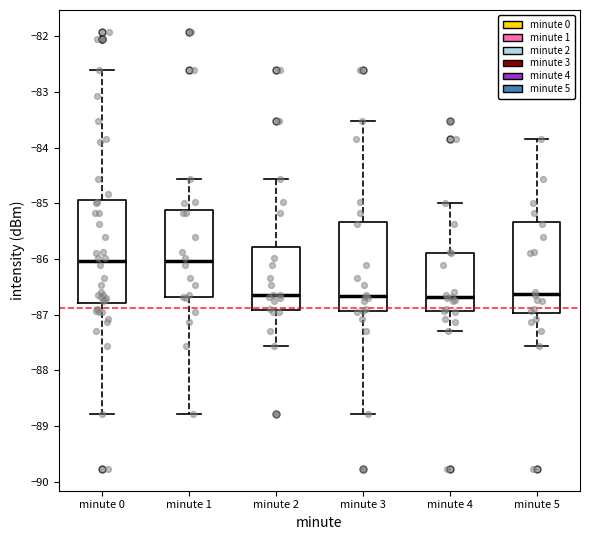

Reading left to right, transcribe this box plot: for each box, give where its median line is, the range the box spans, and where its two whiskers end, as read against the y-axis. The values are not printed on the chart, so give them approximately, as read against the axis.

minute 0: median -86.0, box -86.8 to -84.9, whiskers -88.8 to -82.6
minute 1: median -86.0, box -86.7 to -85.1, whiskers -88.8 to -84.6
minute 2: median -86.6, box -86.9 to -85.8, whiskers -87.6 to -84.6
minute 3: median -86.7, box -86.9 to -85.3, whiskers -88.8 to -83.5
minute 4: median -86.7, box -86.9 to -85.9, whiskers -87.3 to -85.0
minute 5: median -86.6, box -87.0 to -85.3, whiskers -87.6 to -83.8